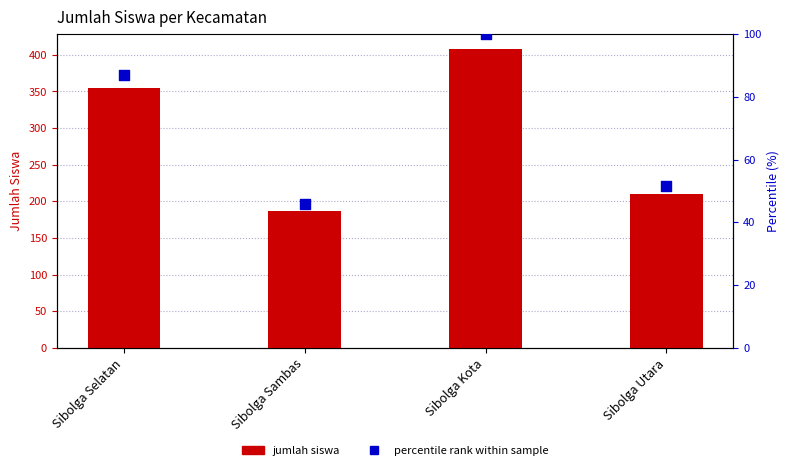

What is the total value across all series at Sibolga Selatan?

442.0